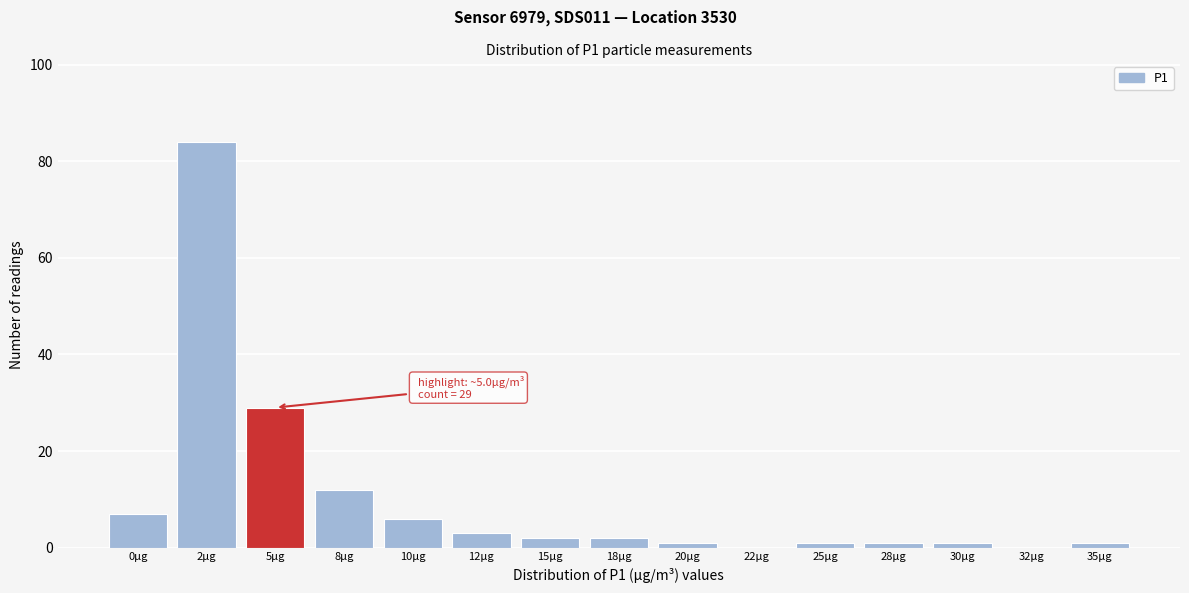

Reading left to right, what are all the values shown in this chart?

0µg=7	2µg=84	5µg=29	8µg=12	10µg=6	12µg=3	15µg=2	18µg=2	20µg=1	22µg=0	25µg=1	28µg=1	30µg=1	32µg=0	35µg=1